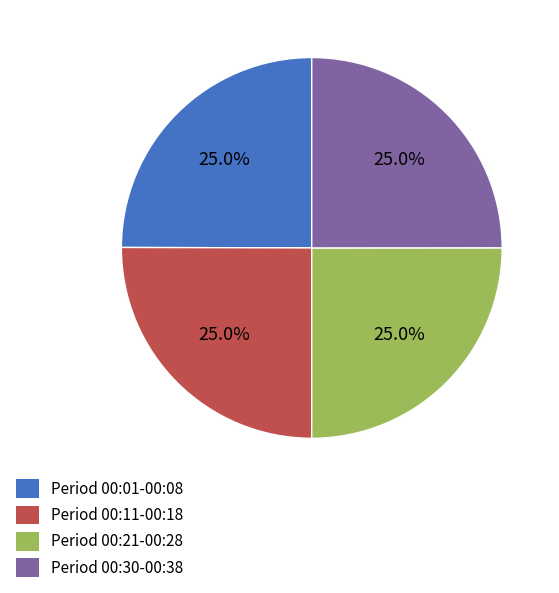

Is there any slice that represents more than half of the pie?

No